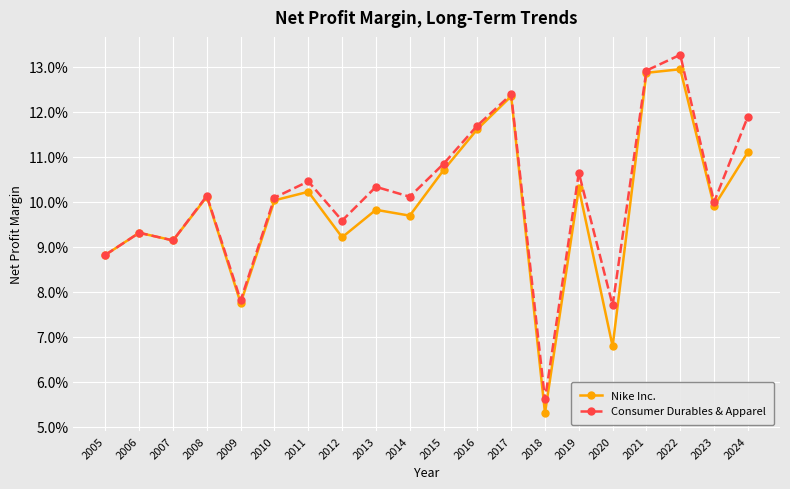

Does the chart have visible grid lines?

Yes